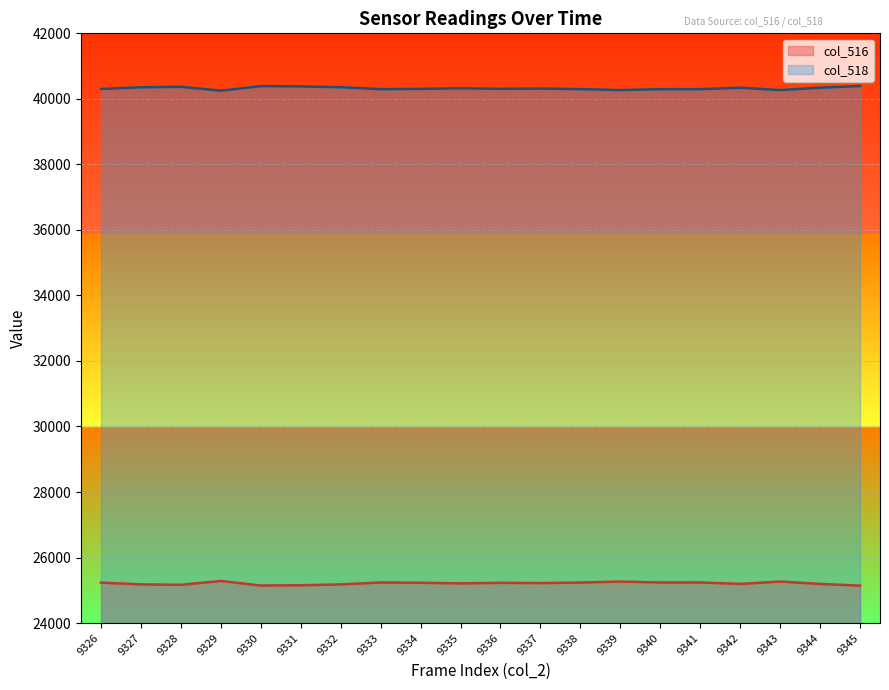

At 9341, list the series in order from largest to smallest.

col_518, col_516